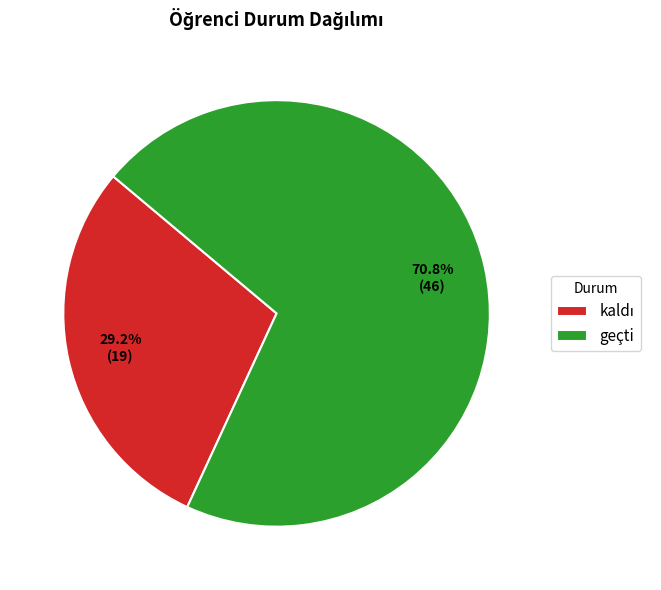

How many segments does this pie chart have?

2